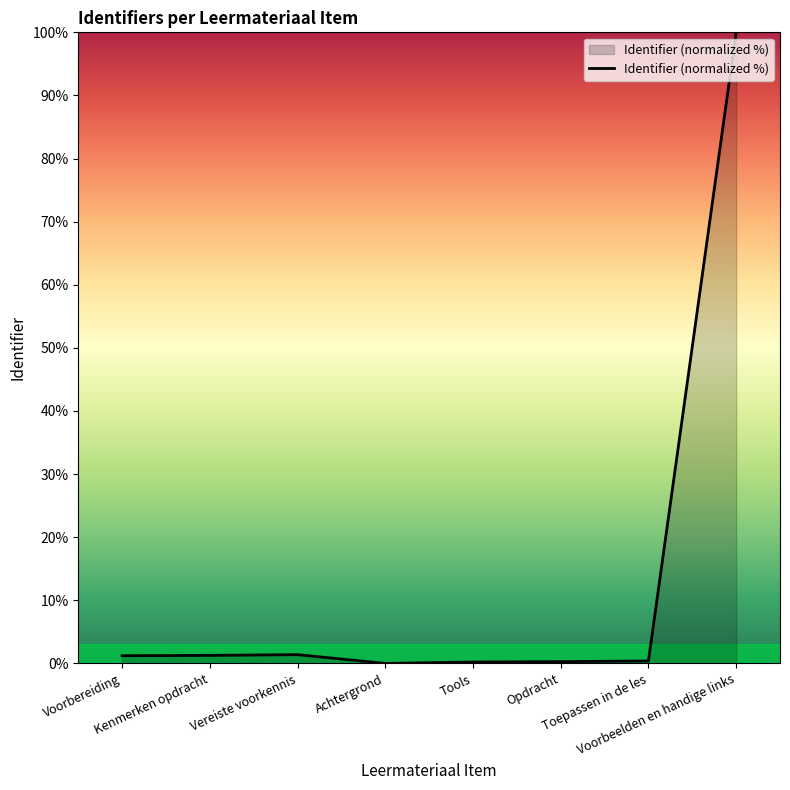

True or false: the data has more than 0 interior local peaks.

True